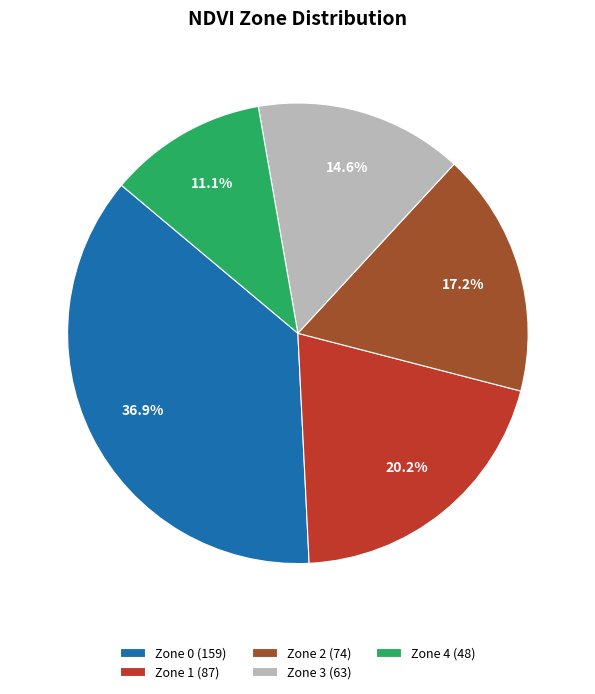

Between Zone 2 (74) and Zone 1 (87), which is larger?

Zone 1 (87)